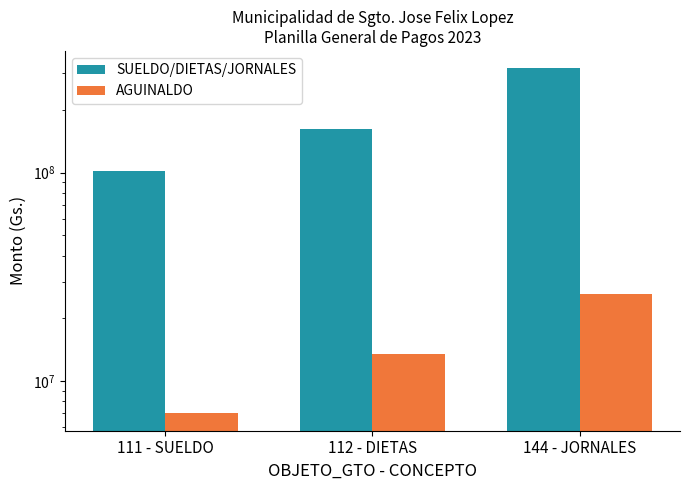

What is the label of the 1st bar from the right?

144 - JORNALES